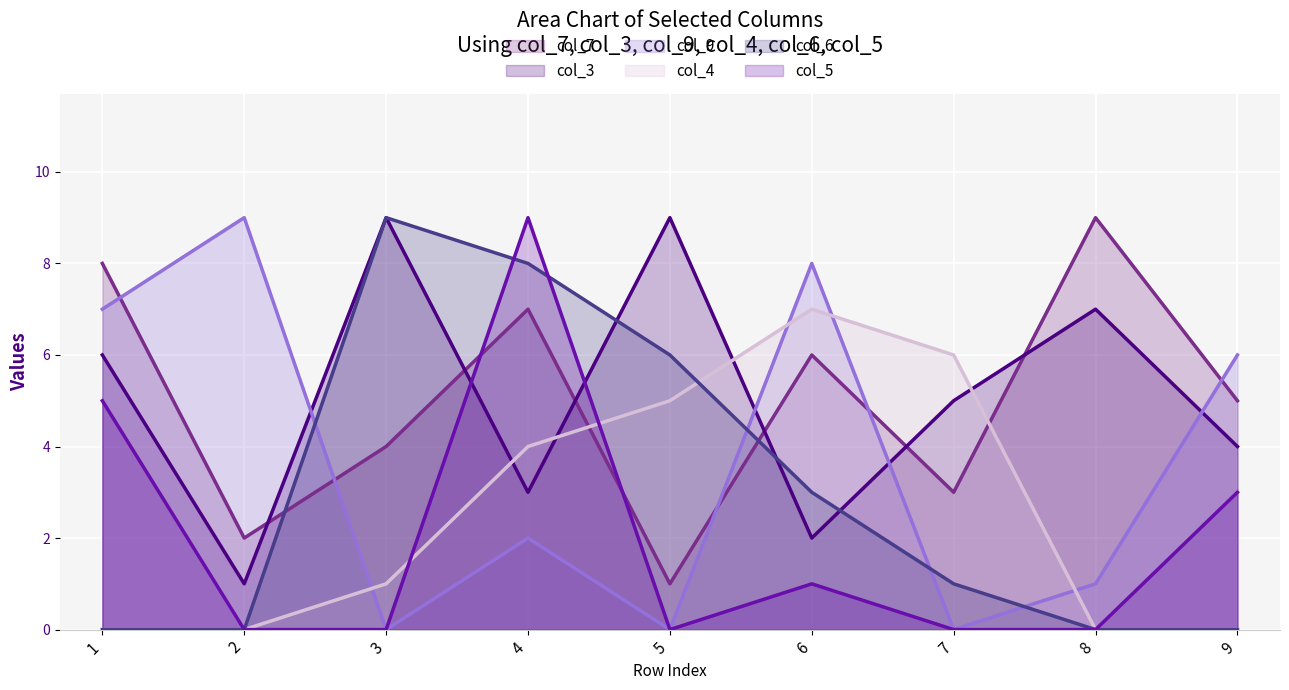

Which series has the widest spread of values?

col_9